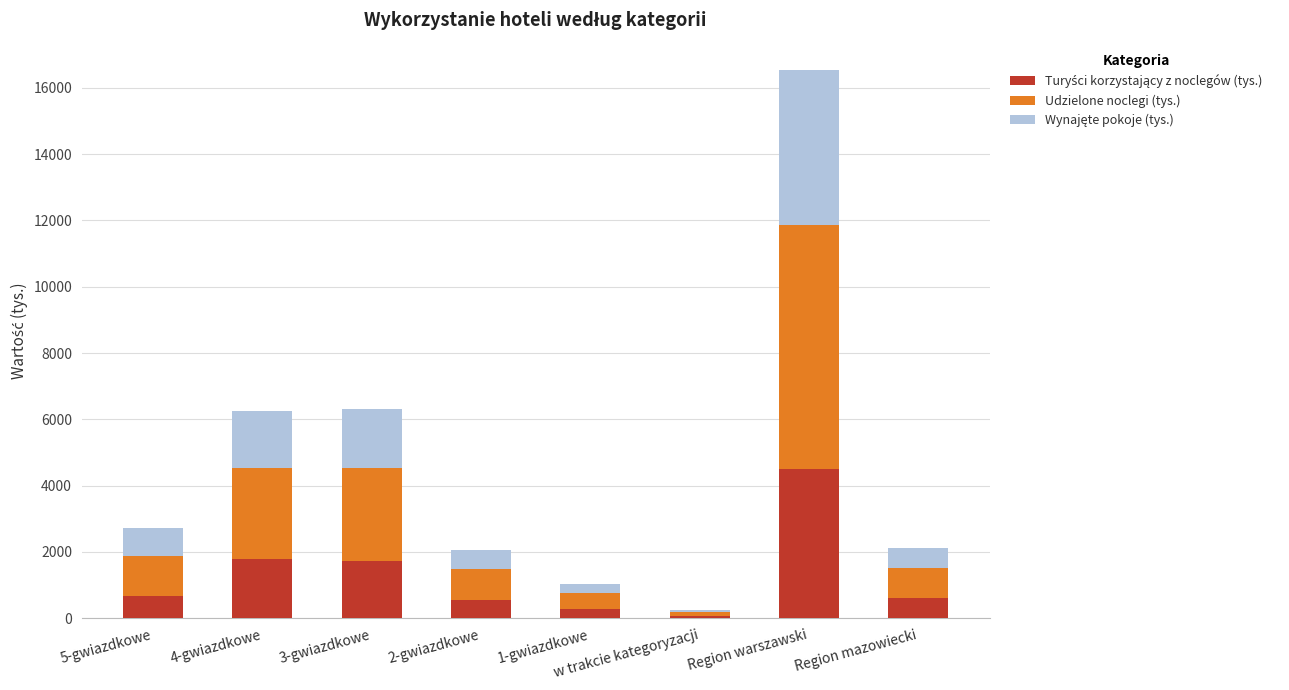

Count the number of data series in this chart.

3